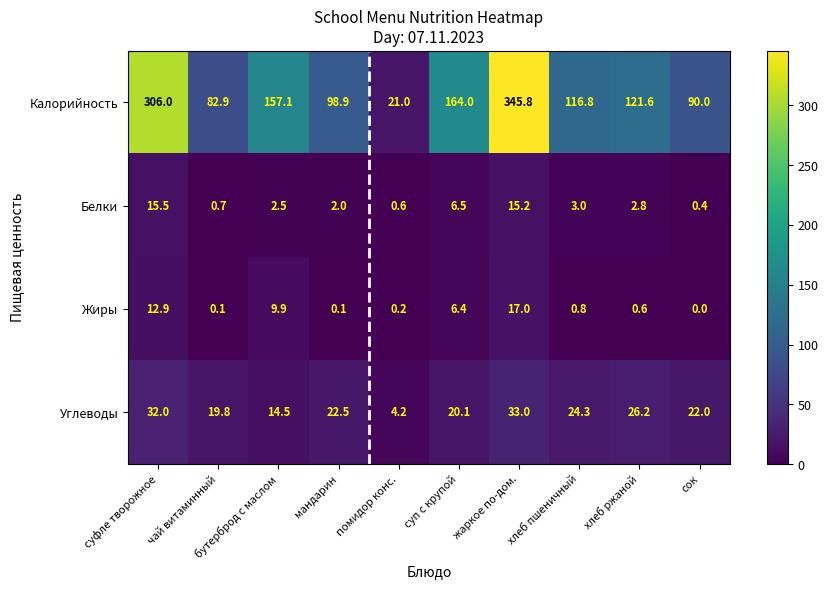

What is the total value across all series at суп с крупой?

197.0